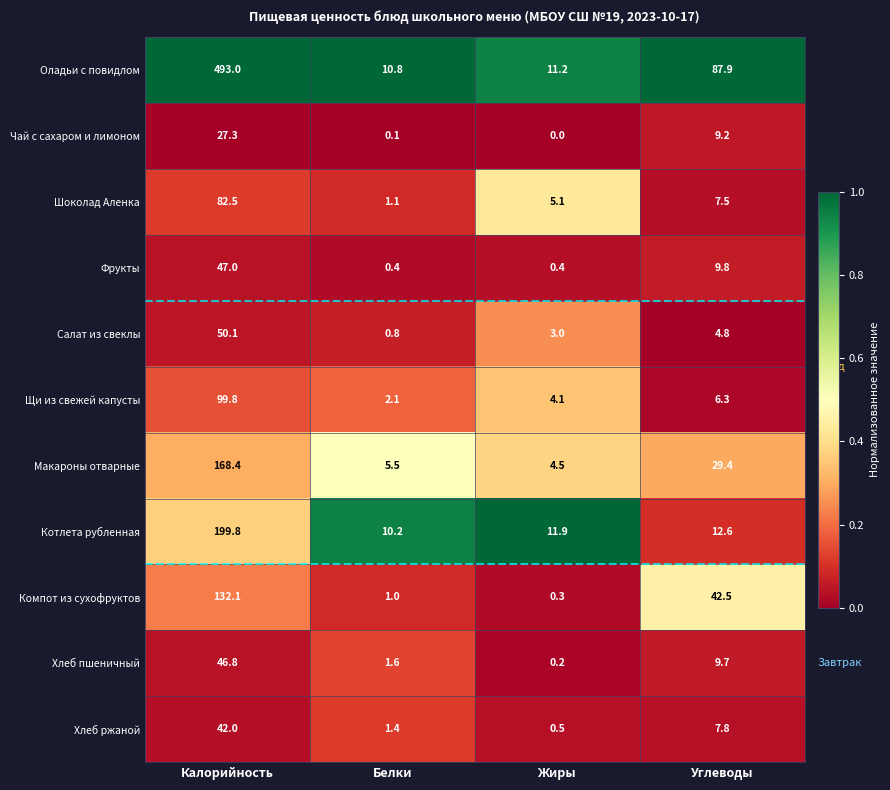

How many series are shown in this chart?

11